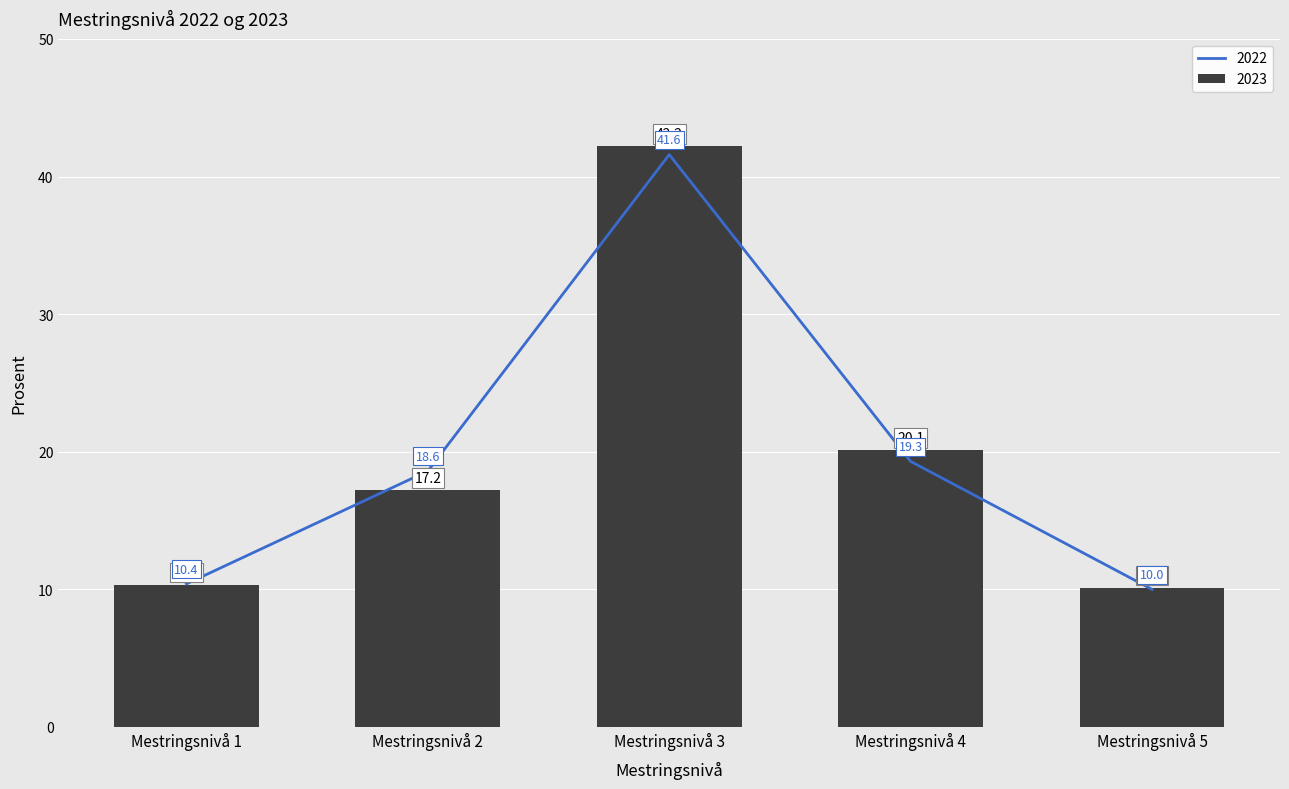

Which series has the widest spread of values?

2023